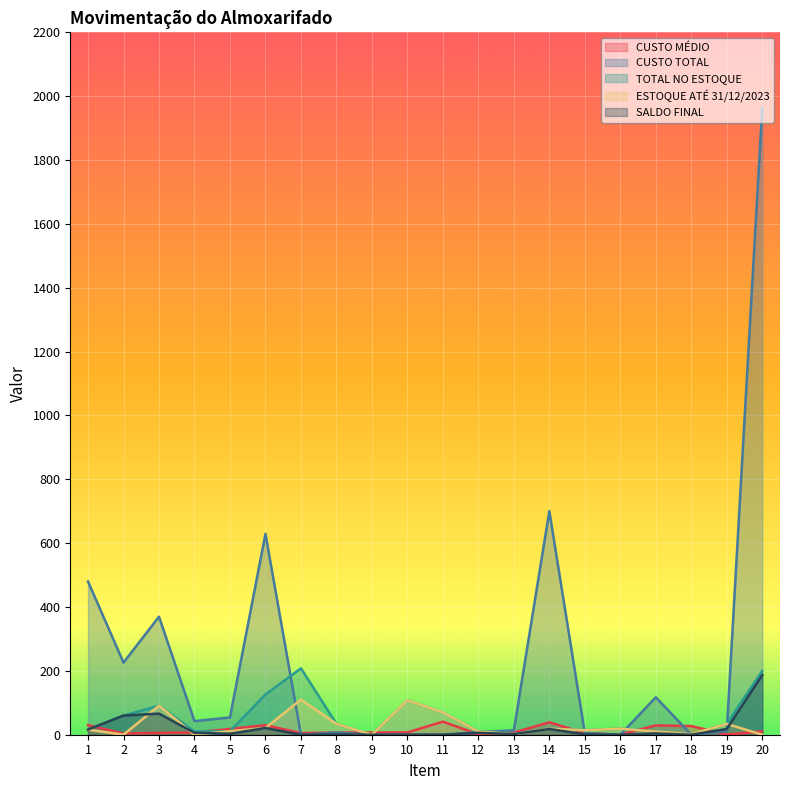

After their last crossing, which series has the higher values: TOTAL NO ESTOQUE or CUSTO TOTAL?

CUSTO TOTAL